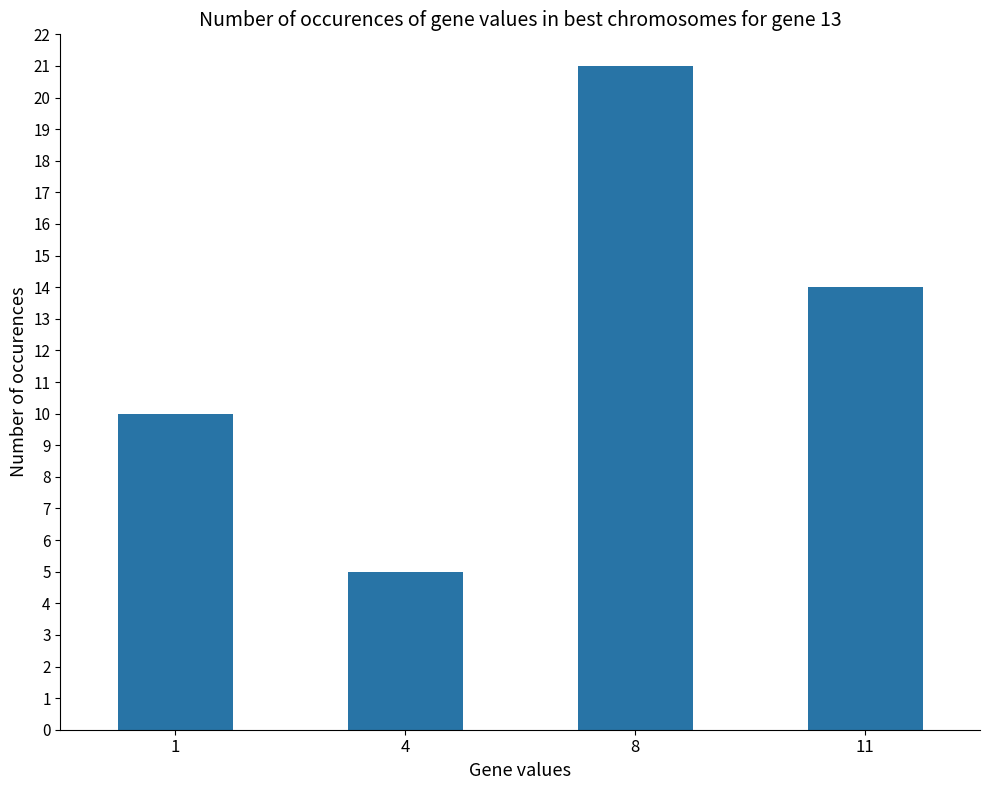

Between 8 and 4, which is larger?

8